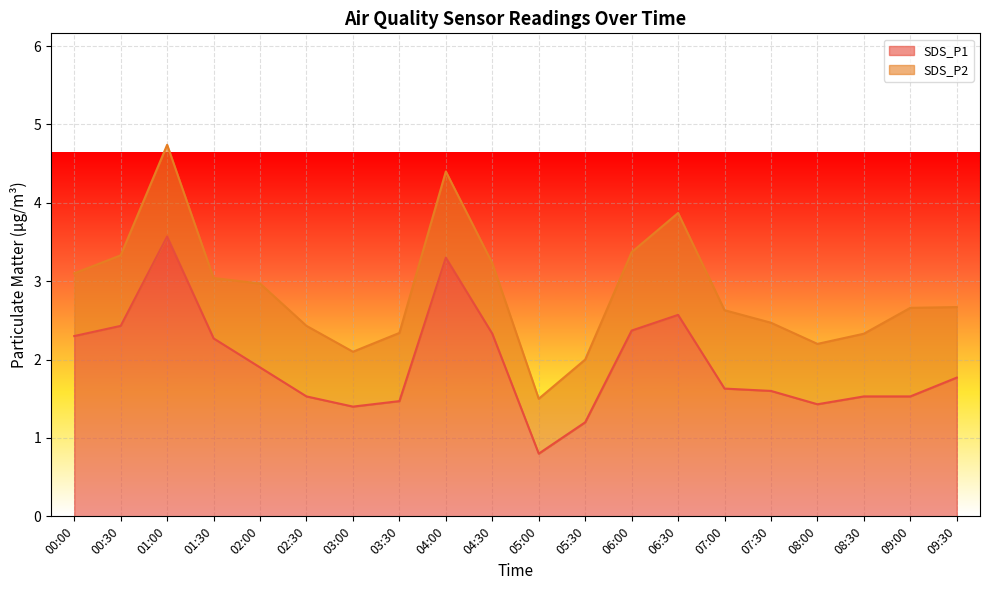

At which label does the data first exceed 1?

00:00